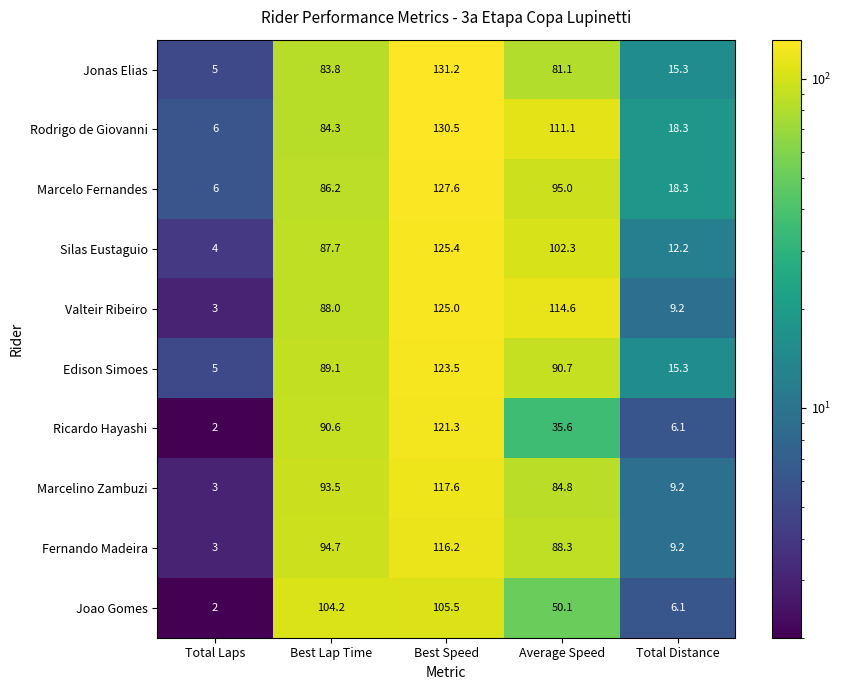

How many distinct data groups are displayed?

10